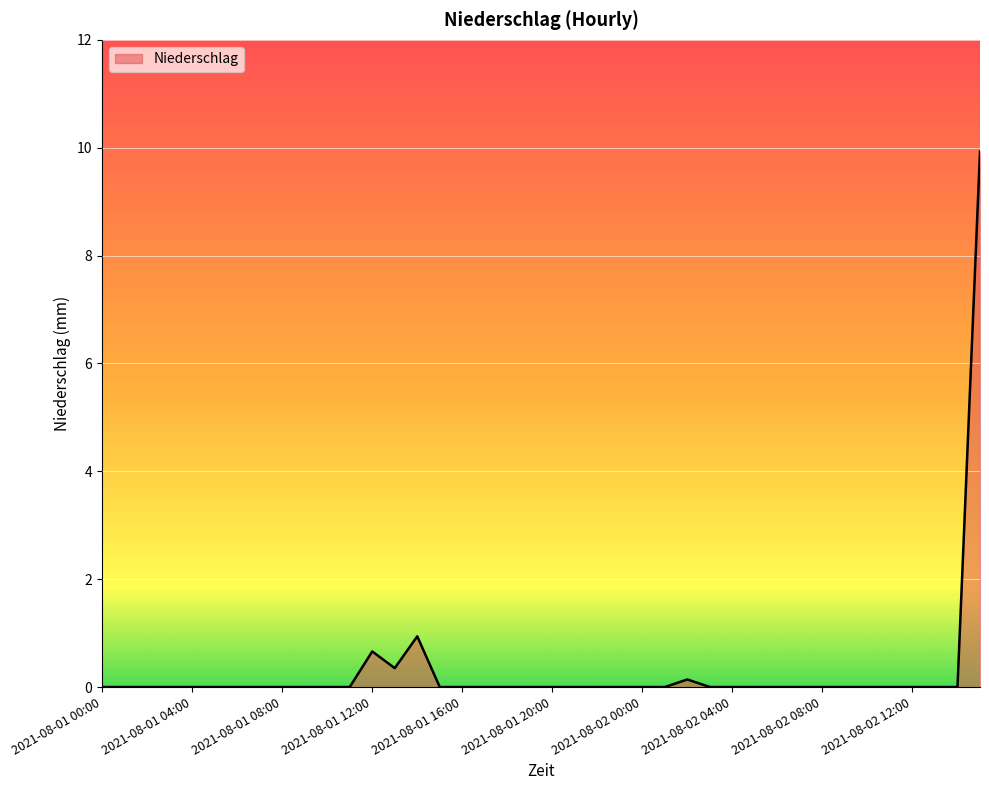

What is the difference between the maximum and minimum values?

9.9